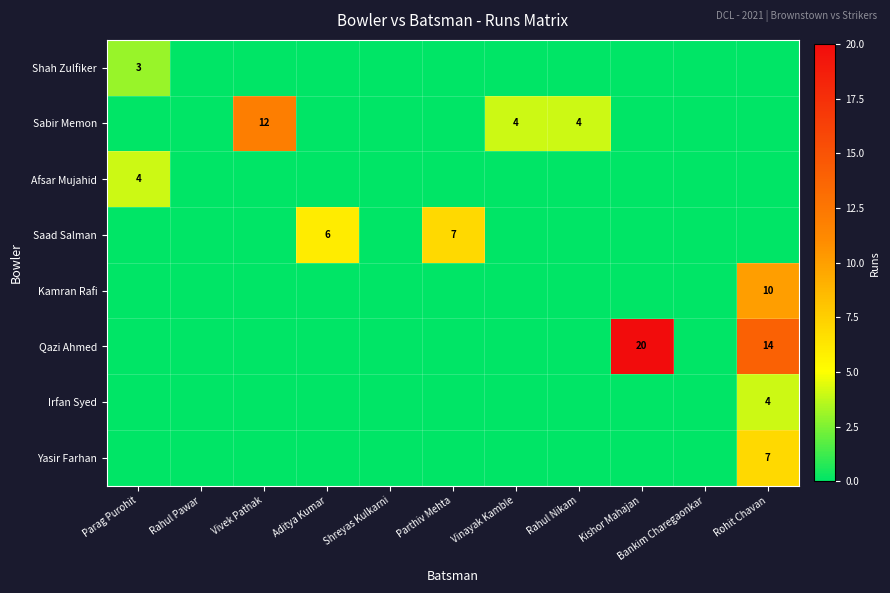

True or false: Kamran Rafi has a value of 6 at Rahul Pawar.

False